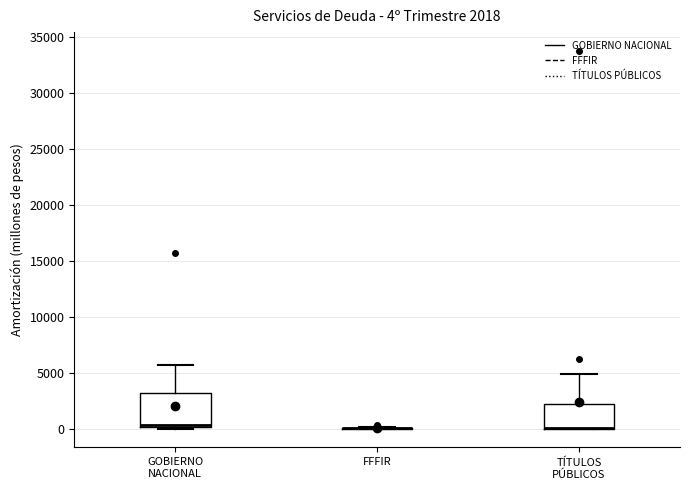

Which box is the tallest, from its lower edge to its upper edge?

GOBIERNO NACIONAL